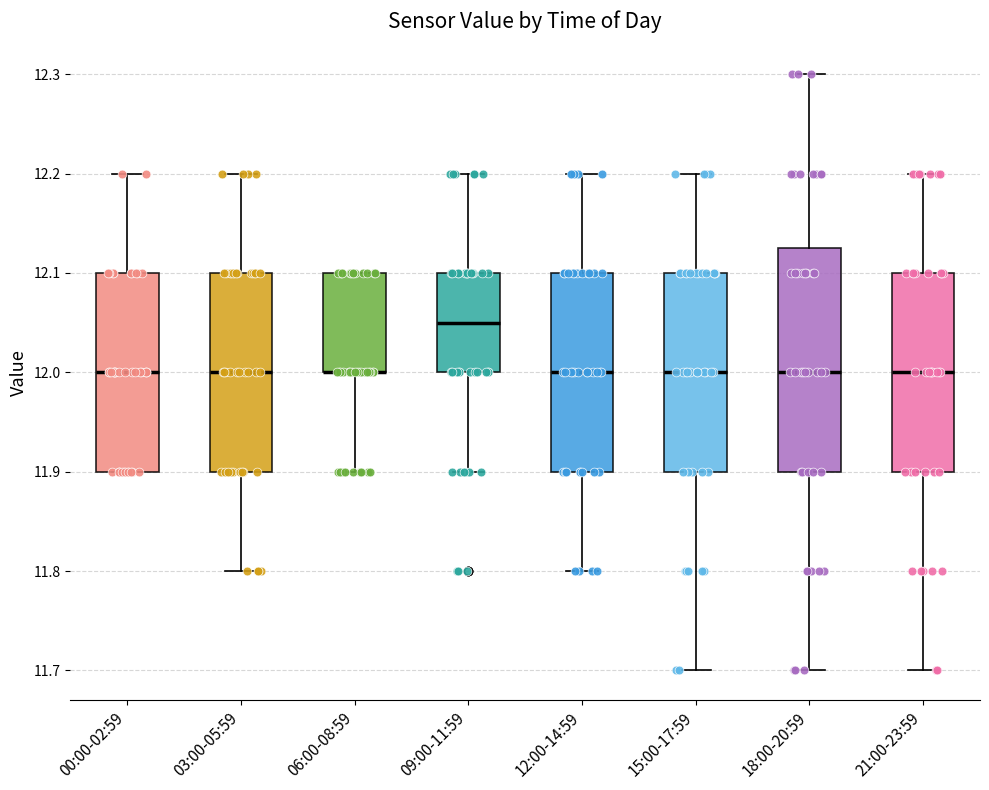

Reading left to right, read every box against the y-axis: the position of its median line, the range the box covers, and the ends of its whiskers. The values are not printed on the chart, so give them approximately, as read against the axis.

00:00-02:59: median 12.00, box 11.90 to 12.10, whiskers 11.90 to 12.20
03:00-05:59: median 12.00, box 11.90 to 12.10, whiskers 11.80 to 12.20
06:00-08:59: median 12.00 (drawn on the box's lower edge), box 12.00 to 12.10, whiskers 11.90 to 12.10
09:00-11:59: median 12.05, box 12.00 to 12.10, whiskers 11.90 to 12.20
12:00-14:59: median 12.00, box 11.90 to 12.10, whiskers 11.80 to 12.20
15:00-17:59: median 12.00, box 11.90 to 12.10, whiskers 11.70 to 12.20
18:00-20:59: median 12.00, box 11.90 to 12.13, whiskers 11.70 to 12.30
21:00-23:59: median 12.00, box 11.90 to 12.10, whiskers 11.70 to 12.20